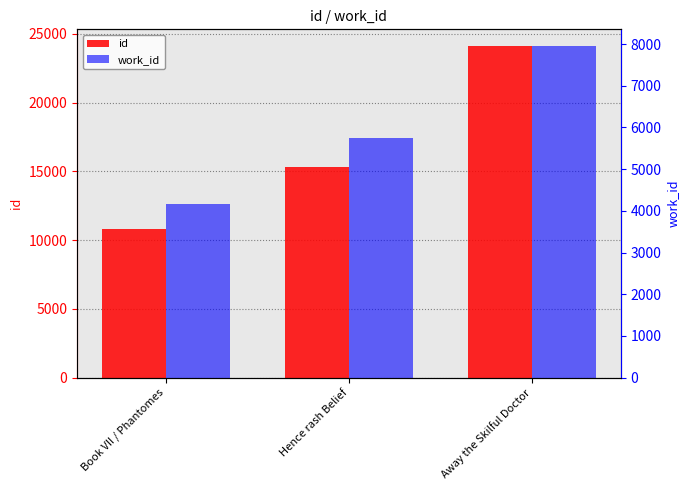

Reading right to left, what are all the values shown in this chart?

id: 24130	15354	10797
work_id: 7957	5757	4167